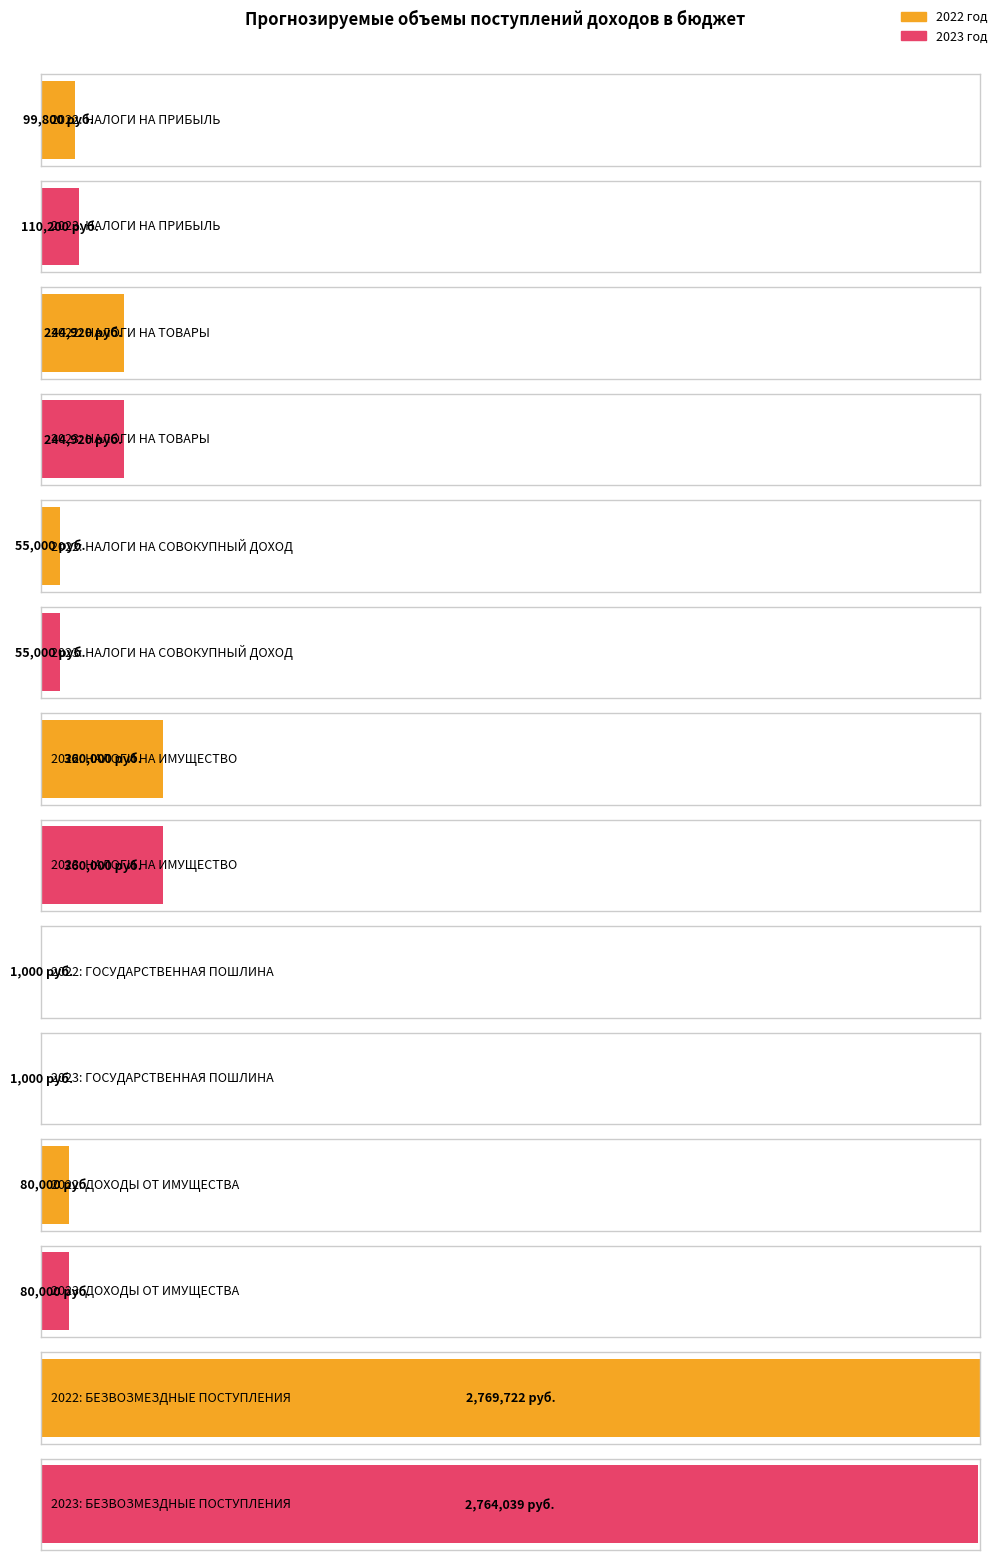

Reading left to right, transcribe all the data shown in this chart.

2022 год: НАЛОГИ НА ПРИБЫЛЬ=99800	НАЛОГИ НА ТОВАРЫ=244920	НАЛОГИ НА СОВОКУПНЫЙ ДОХОД=55000	НАЛОГИ НА ИМУЩЕСТВО=360000	ГОСУДАРСТВЕННАЯ ПОШЛИНА=1000	ДОХОДЫ ОТ ИМУЩЕСТВА=80000	БЕЗВОЗМЕЗДНЫЕ ПОСТУПЛЕНИЯ=2769722
2023 год: НАЛОГИ НА ПРИБЫЛЬ=110200	НАЛОГИ НА ТОВАРЫ=244920	НАЛОГИ НА СОВОКУПНЫЙ ДОХОД=55000	НАЛОГИ НА ИМУЩЕСТВО=360000	ГОСУДАРСТВЕННАЯ ПОШЛИНА=1000	ДОХОДЫ ОТ ИМУЩЕСТВА=80000	БЕЗВОЗМЕЗДНЫЕ ПОСТУПЛЕНИЯ=2764039